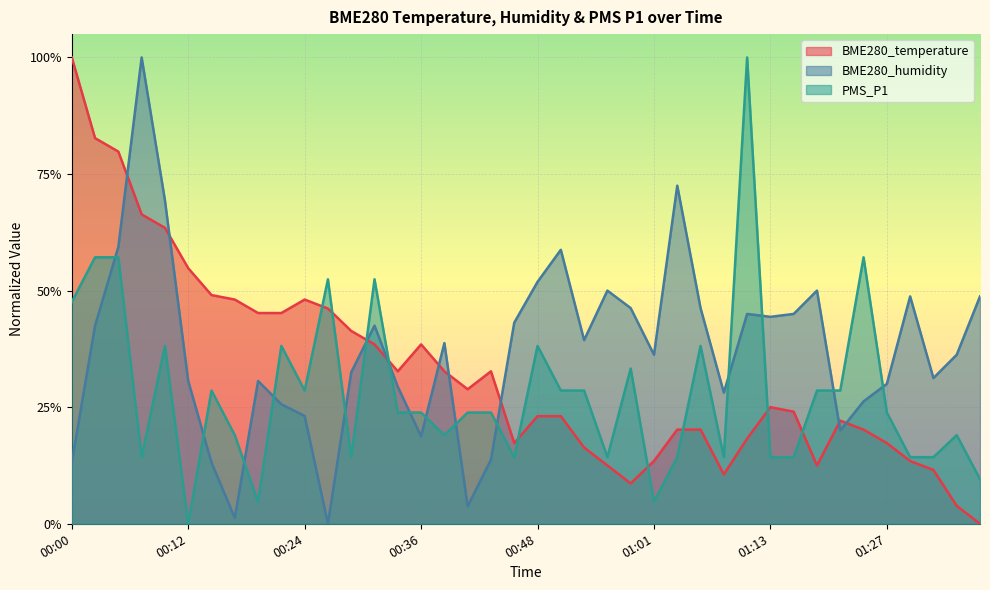

Reading right to left, transcribe all the data shown in this chart.

BME280_temperature: 01:37=0.0	01:35=0.0	01:32=0.1	01:29=0.1	01:27=0.2	01:24=0.2	01:21=0.2	01:18=0.1	01:16=0.2	01:13=0.2	01:10=0.2	01:08=0.1	01:05=0.2	01:03=0.2	01:01=0.1	00:58=0.1	00:56=0.1	00:53=0.2	00:51=0.2	00:48=0.2	00:46=0.2	00:44=0.3	00:41=0.3	00:39=0.3	00:36=0.4	00:34=0.3	00:31=0.4	00:29=0.4	00:27=0.5	00:24=0.5	00:22=0.5	00:19=0.5	00:17=0.5	00:14=0.5	00:12=0.5	00:10=0.6	00:07=0.7	00:05=0.8	00:02=0.8	00:00=1.0
BME280_humidity: 01:37=0.5	01:35=0.4	01:32=0.3	01:29=0.5	01:27=0.3	01:24=0.3	01:21=0.2	01:18=0.5	01:16=0.4	01:13=0.4	01:10=0.4	01:08=0.3	01:05=0.5	01:03=0.7	01:01=0.4	00:58=0.5	00:56=0.5	00:53=0.4	00:51=0.6	00:48=0.5	00:46=0.4	00:44=0.1	00:41=0.0	00:39=0.4	00:36=0.2	00:34=0.3	00:31=0.4	00:29=0.3	00:27=0.0	00:24=0.2	00:22=0.3	00:19=0.3	00:17=0.0	00:14=0.1	00:12=0.3	00:10=0.7	00:07=1.0	00:05=0.6	00:02=0.4	00:00=0.1
PMS_P1: 01:37=0.1	01:35=0.2	01:32=0.1	01:29=0.1	01:27=0.2	01:24=0.6	01:21=0.3	01:18=0.3	01:16=0.1	01:13=0.1	01:10=1.0	01:08=0.1	01:05=0.4	01:03=0.1	01:01=0.0	00:58=0.3	00:56=0.1	00:53=0.3	00:51=0.3	00:48=0.4	00:46=0.1	00:44=0.2	00:41=0.2	00:39=0.2	00:36=0.2	00:34=0.2	00:31=0.5	00:29=0.1	00:27=0.5	00:24=0.3	00:22=0.4	00:19=0.0	00:17=0.2	00:14=0.3	00:12=0.0	00:10=0.4	00:07=0.1	00:05=0.6	00:02=0.6	00:00=0.5